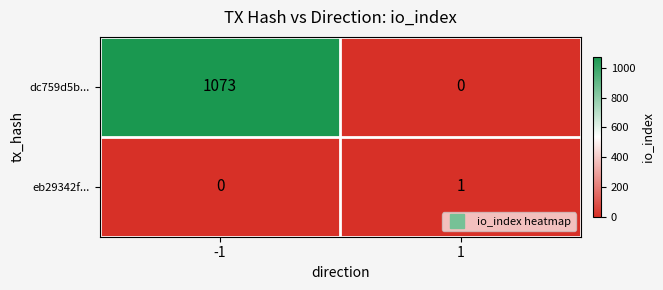

True or false: dc759d5b... has a value of 494 at -1.

False